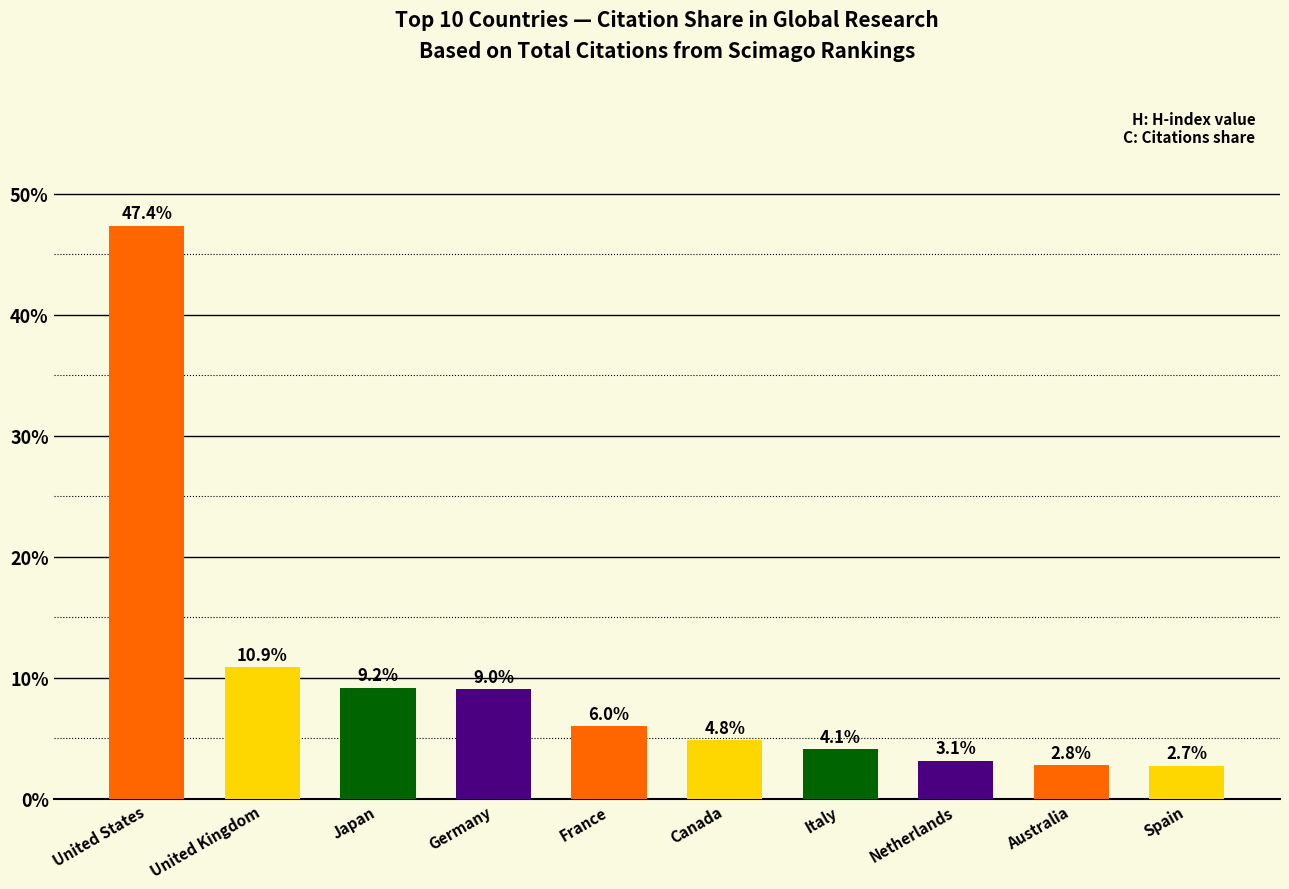

What is the value of the 1st bar from the left?

47.4